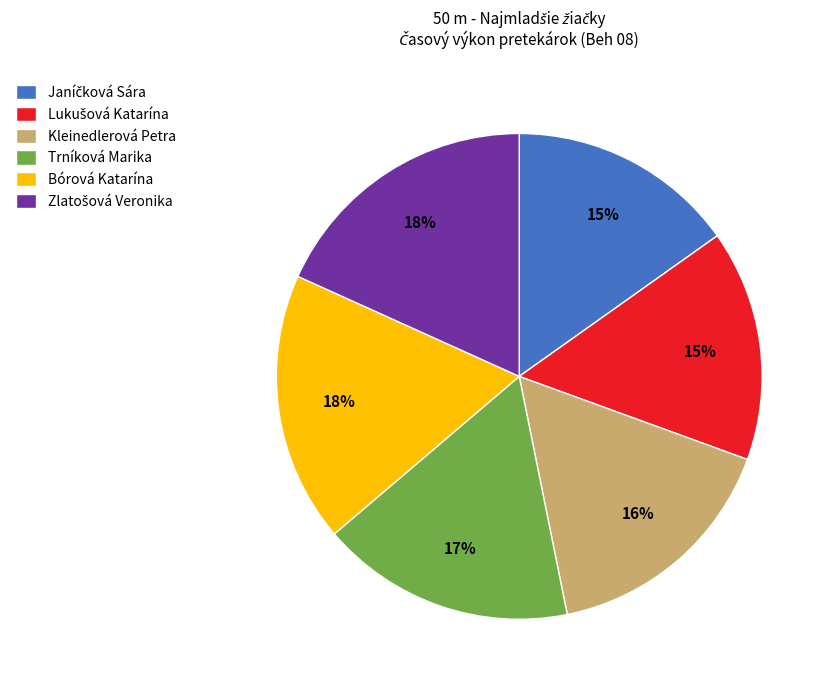

Is Kleinedlerová Petra the majority of the pie?

No